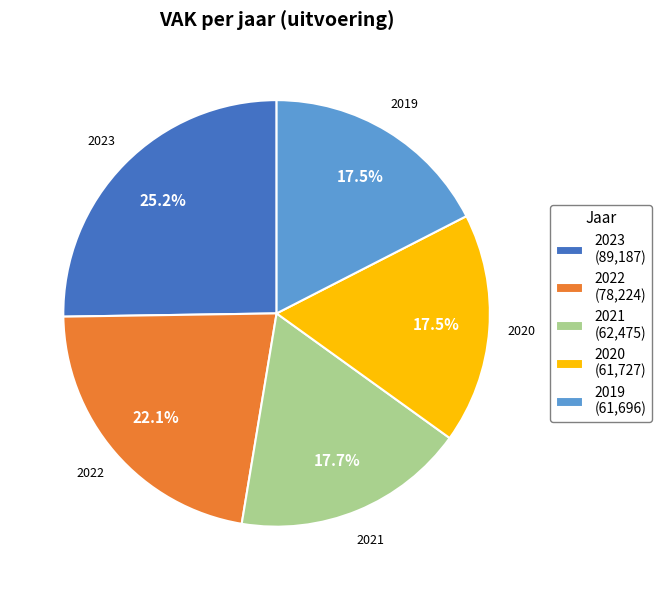

To the nearest percent, what is the difference between the largest and smallest slice percentages?

8%